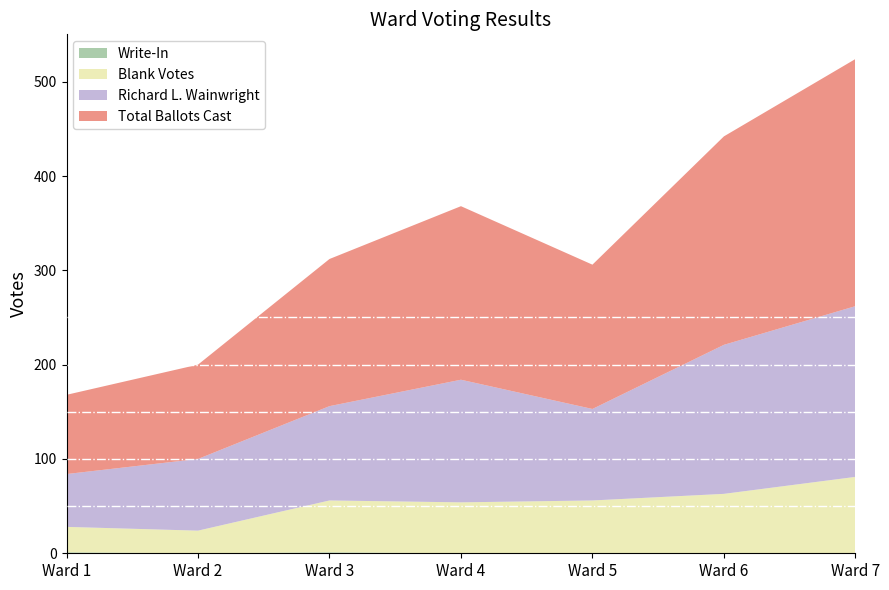

Reading right to left, what are all the values shown in this chart?

Write-In: Ward 7=0	Ward 6=0	Ward 5=0	Ward 4=0	Ward 3=1	Ward 2=0	Ward 1=1
Blank Votes: Ward 7=81	Ward 6=63	Ward 5=56	Ward 4=54	Ward 3=55	Ward 2=24	Ward 1=27
Richard L. Wainwright: Ward 7=181	Ward 6=158	Ward 5=97	Ward 4=130	Ward 3=100	Ward 2=76	Ward 1=56
Total Ballots Cast: Ward 7=262	Ward 6=221	Ward 5=153	Ward 4=184	Ward 3=156	Ward 2=100	Ward 1=84